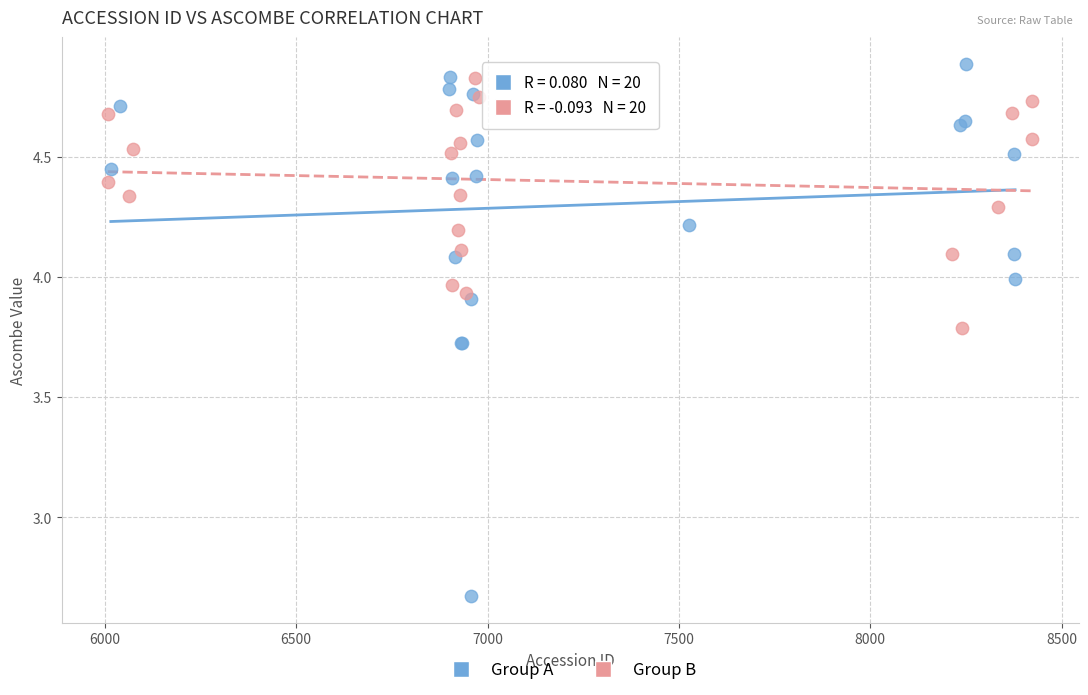

What are all the series names shown in the legend?

Group A, Group B